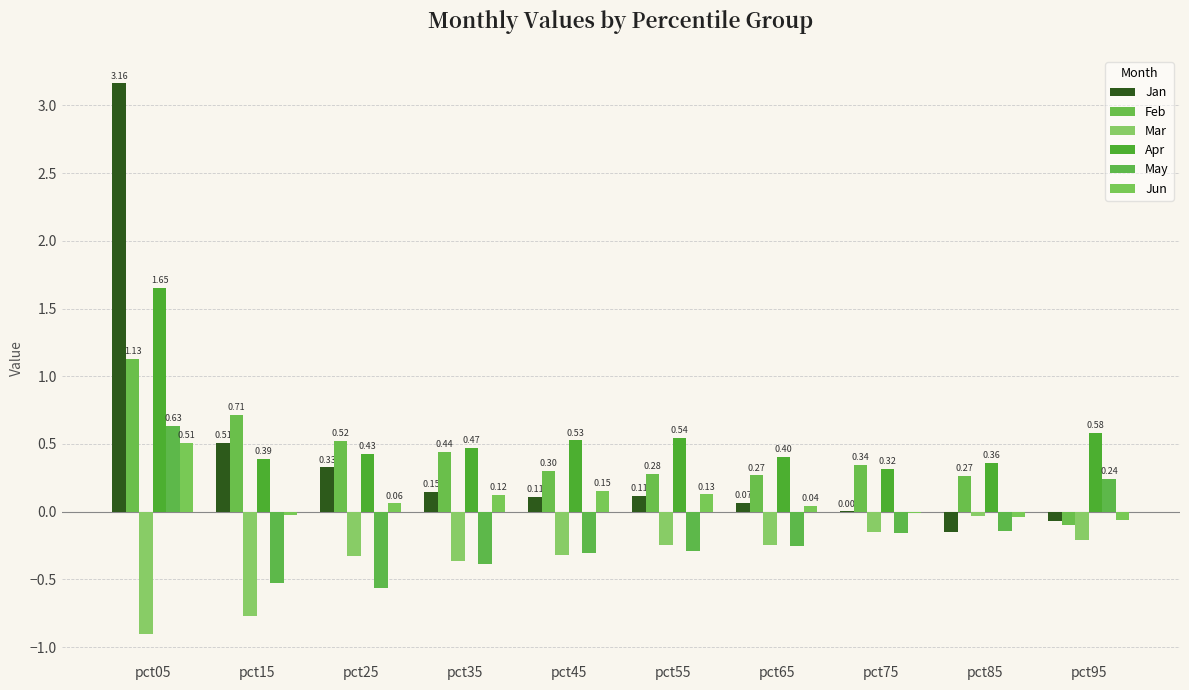

Is it true that Jan equals 0.1 at pct55?

False